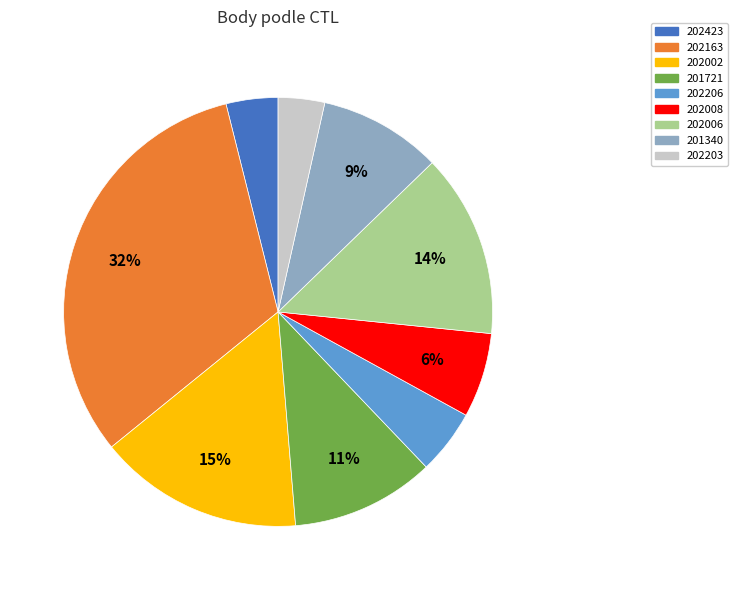

Do 202163 and 202423 together represent more than half of the pie?

No